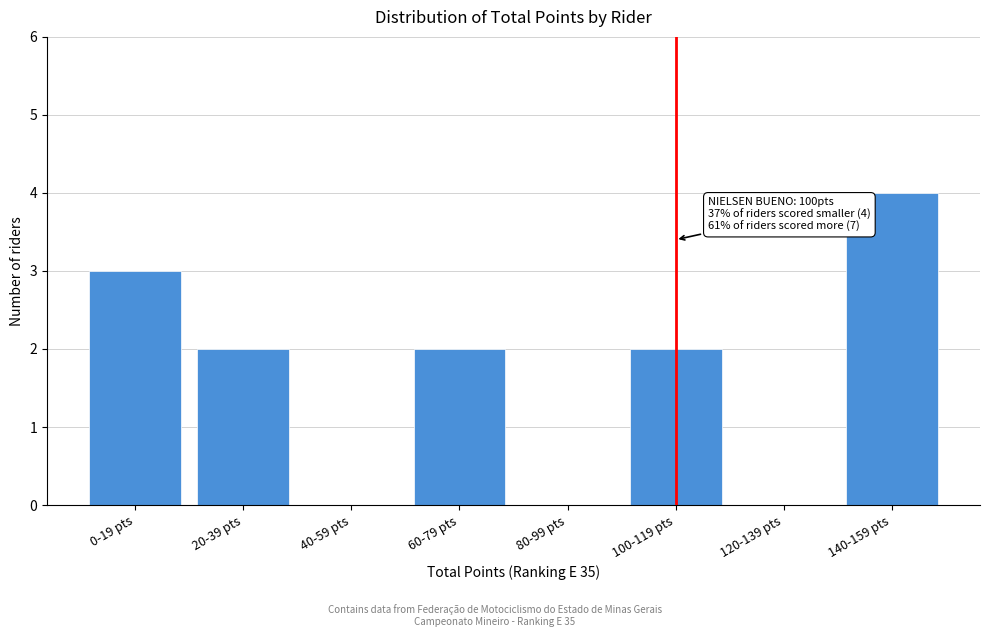

Reading left to right, extract all data points from this chart.

0-19 pts=3	20-39 pts=2	40-59 pts=0	60-79 pts=2	80-99 pts=0	100-119 pts=2	120-139 pts=0	140-159 pts=4